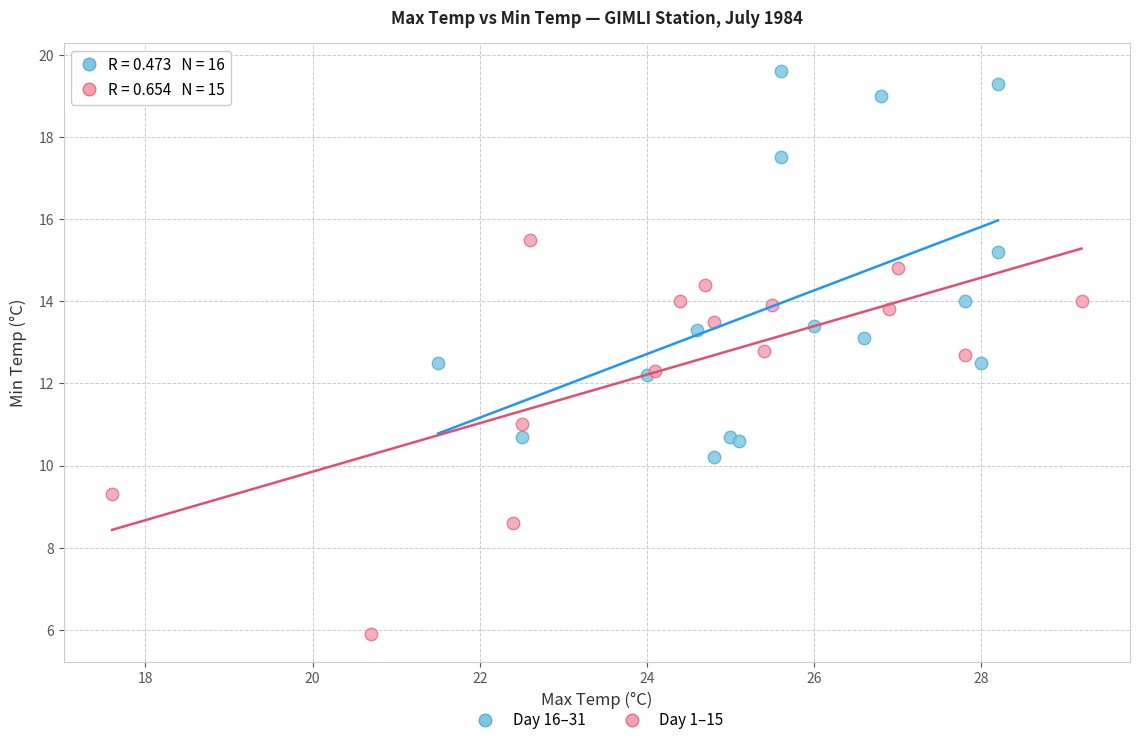

Which series contains the highest Y value?

Day 16–31